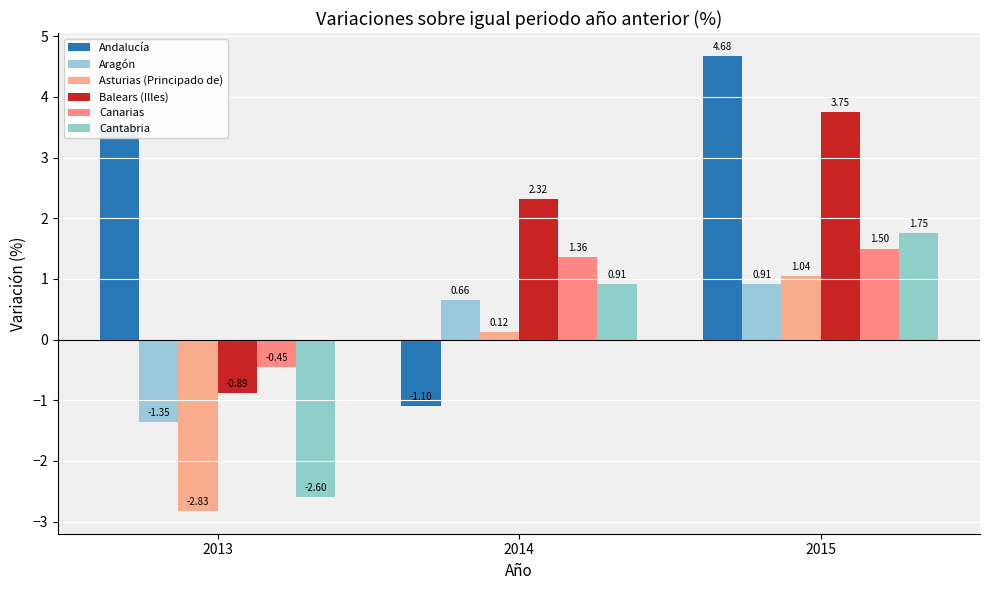

Are the bars horizontal?

No